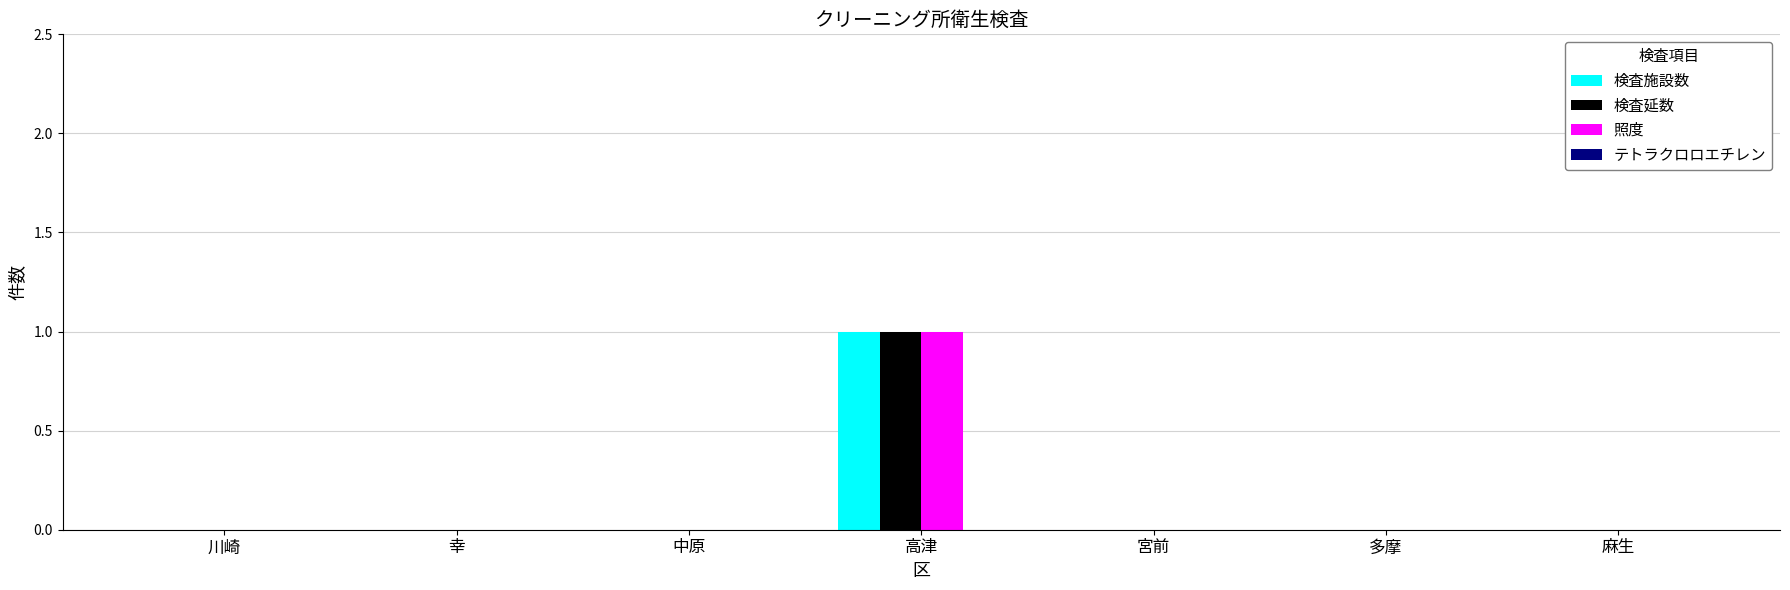

How many series are shown in this chart?

3